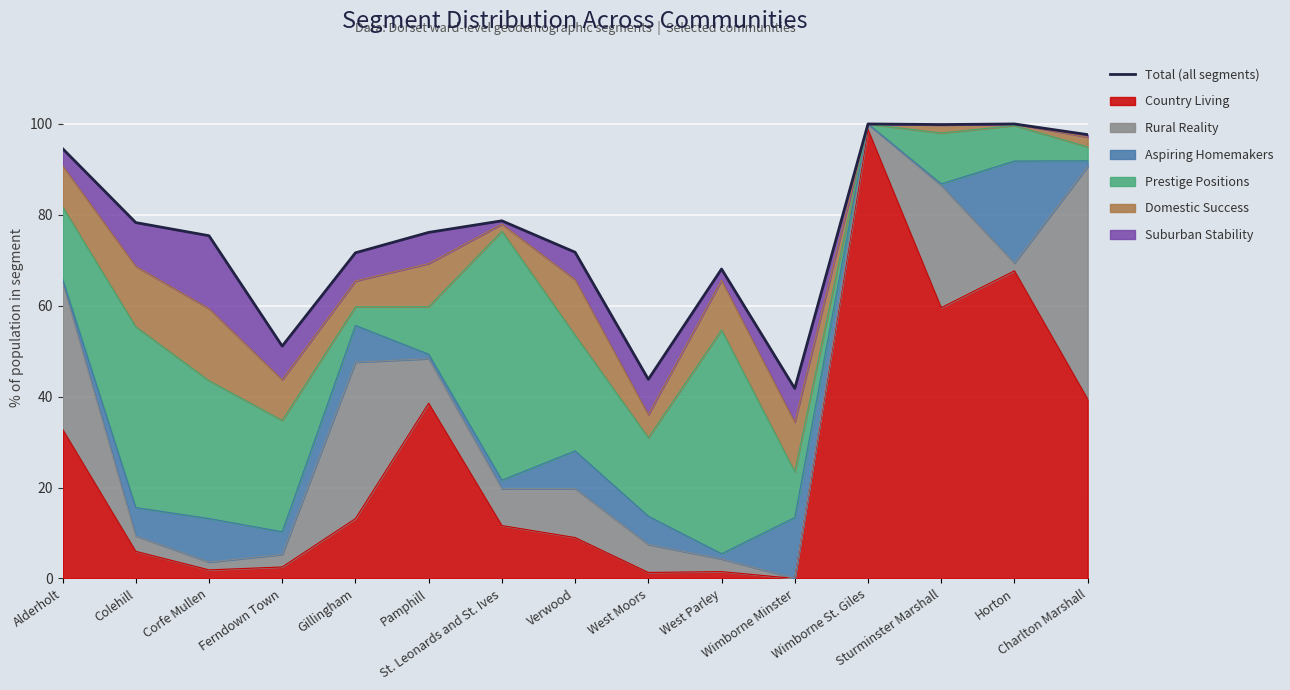

Which label corresponds to the smallest value in the chart?

Wimborne Minster